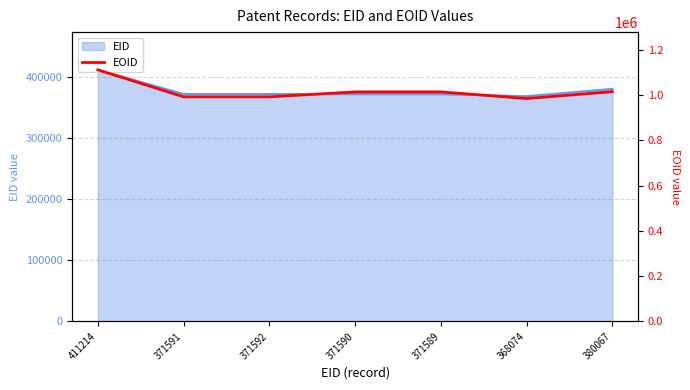

Does the chart display data point markers on the line(s)?

No